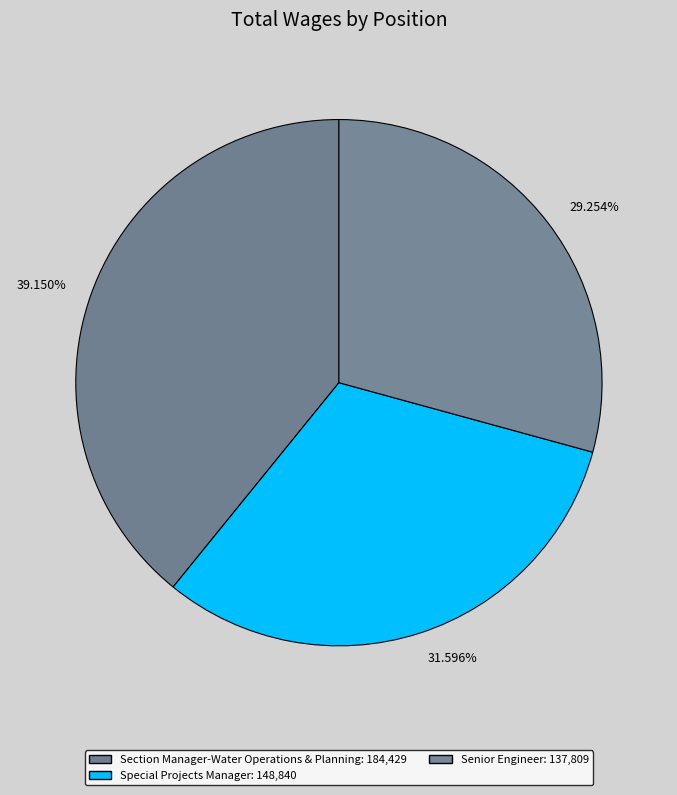

What is the change in value from Special Projects Manager to Senior Engineer?

-11031